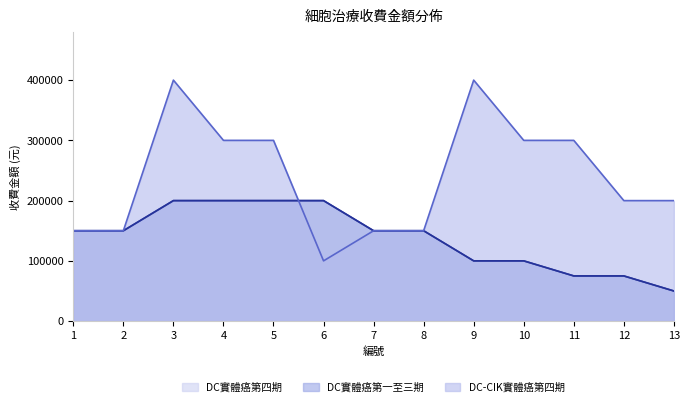

At which category is the sum across all series the highest?

3